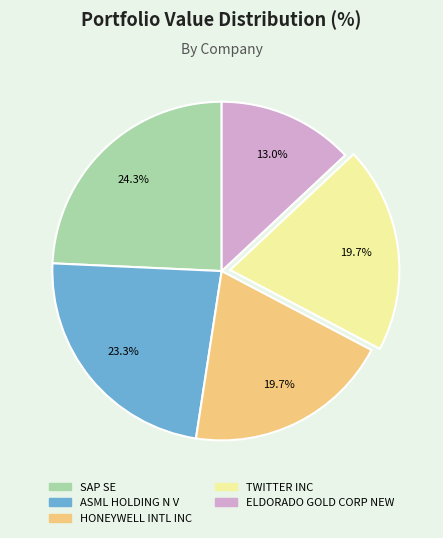

To the nearest percent, what portion does TWITTER INC represent?

20%